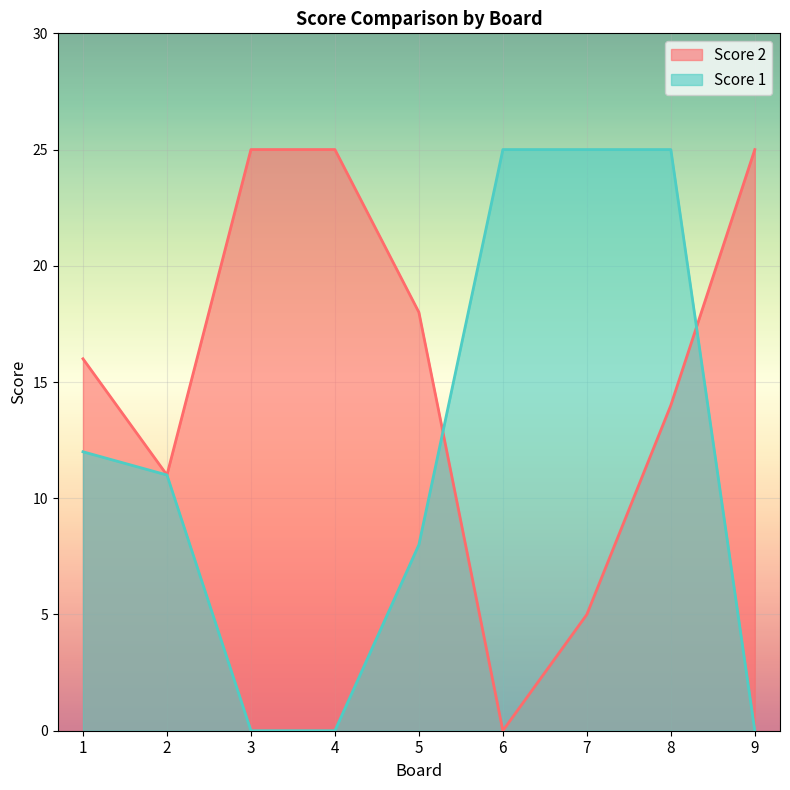

Reading right to left, what are all the values shown in this chart?

Score 2: 25	14	5	0	18	25	25	11	16
Score 1: 0	25	25	25	8	0	0	11	12